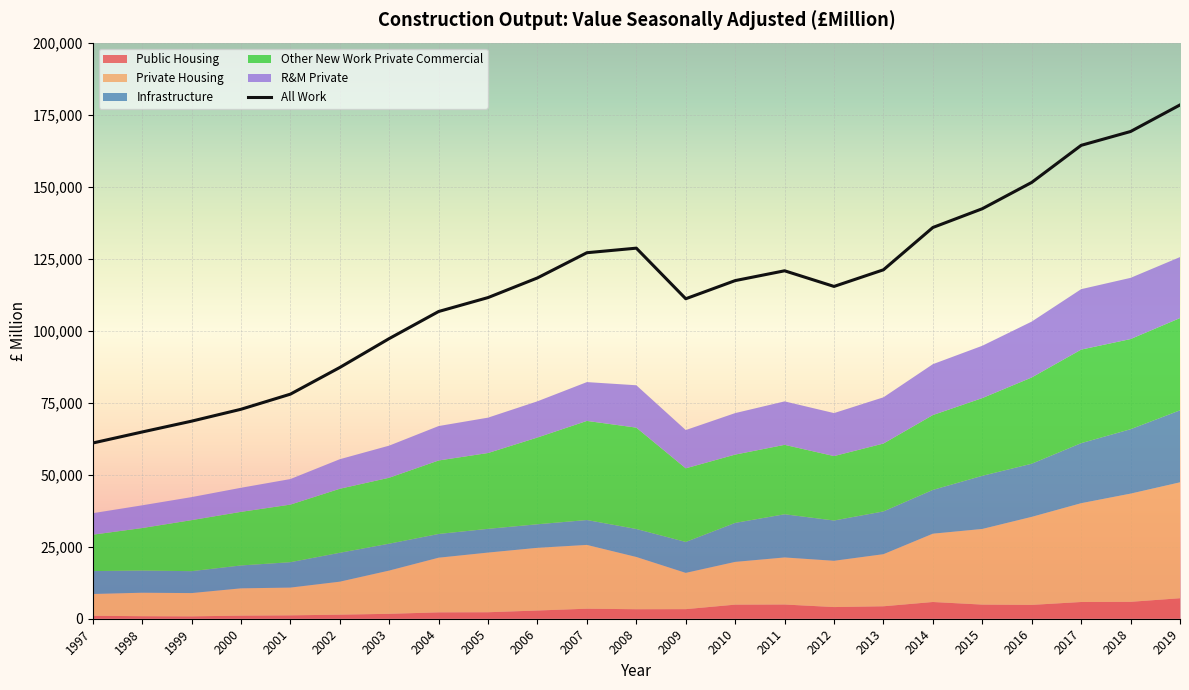

What is the highest value of the Infrastructure series?

24989